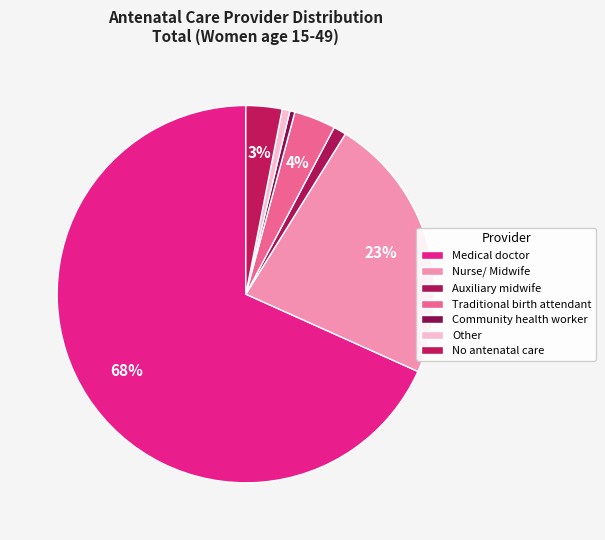

How many slices are in this pie chart?

7